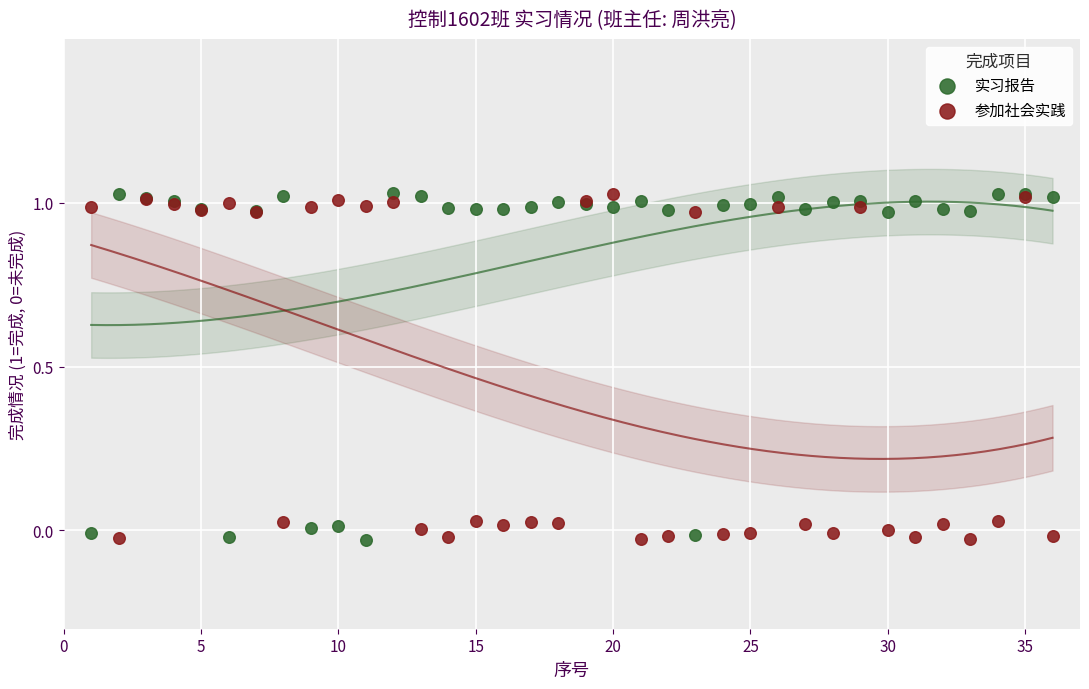

What is the X range (max minus min) for the scatter plot?

35.0